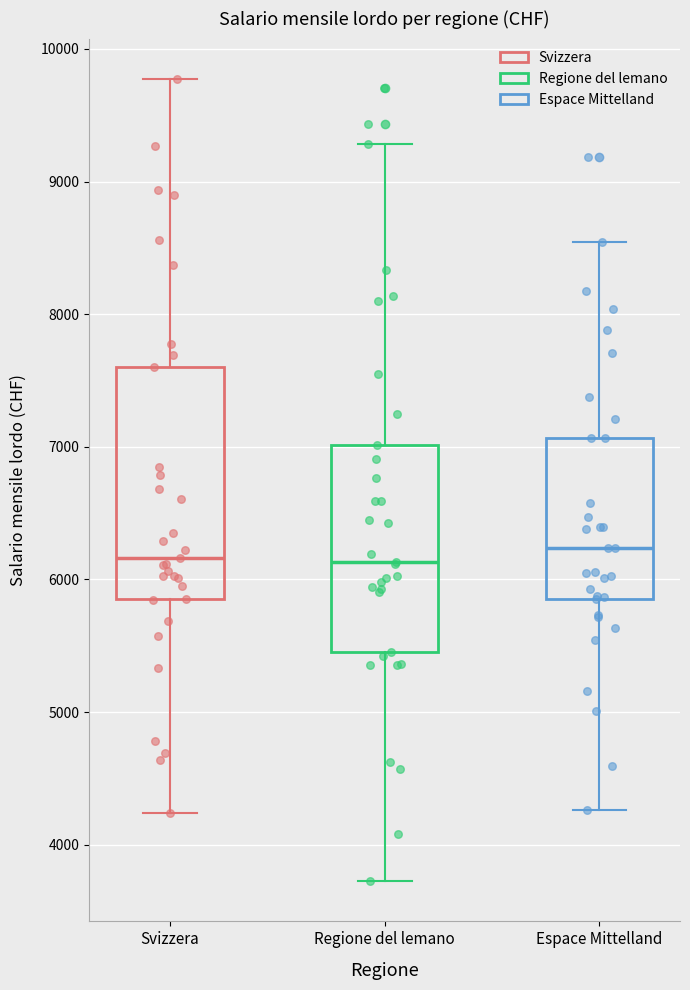

Reading left to right, transcribe this box plot: for each box, give where its median line is, the range the box spans, and where its two whiskers end, as read against the y-axis. The values are not printed on the chart, so give them approximately, as read against the axis.

Svizzera: median 6200, box 5900 to 7600, whiskers 4200 to 9800
Regione del lemano: median 6100, box 5500 to 7000, whiskers 3700 to 9300
Espace Mittelland: median 6200, box 5900 to 7100, whiskers 4300 to 8500